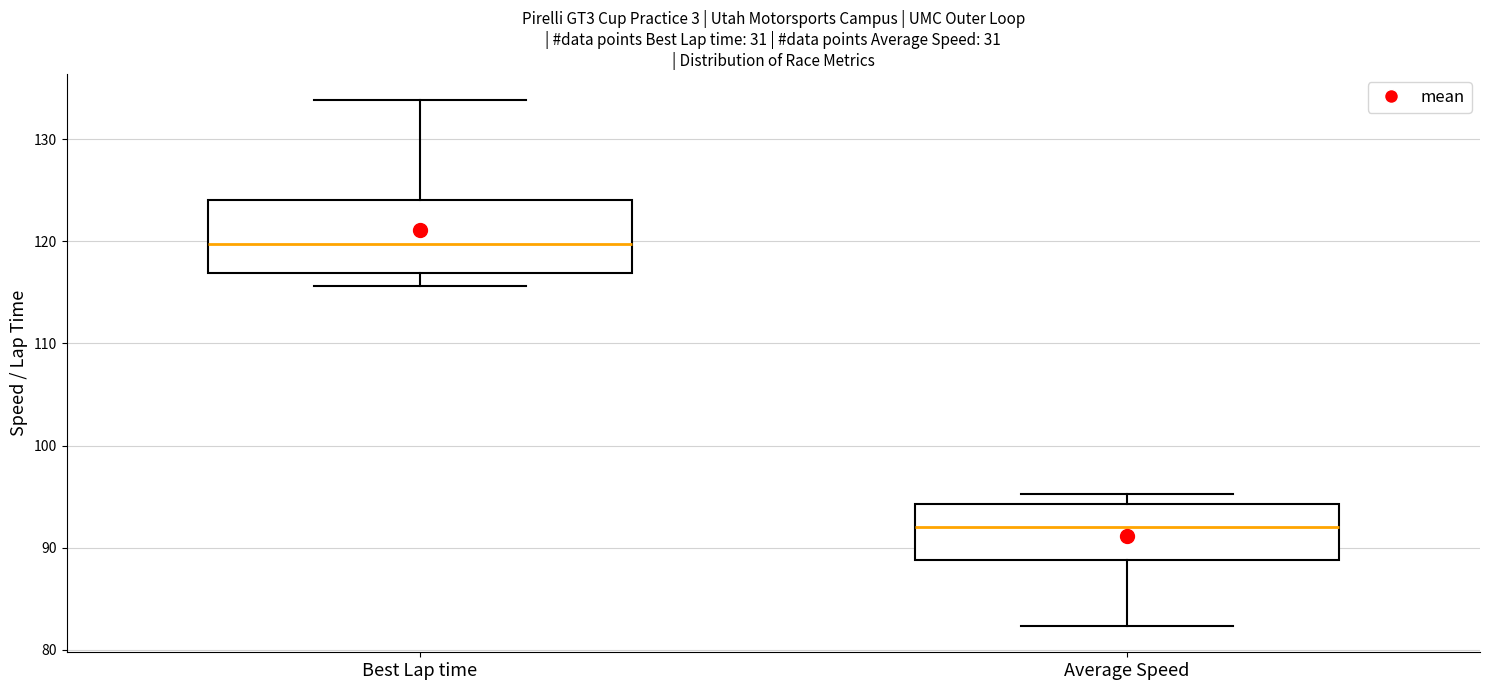

Which box has the lowest median line?

Average Speed